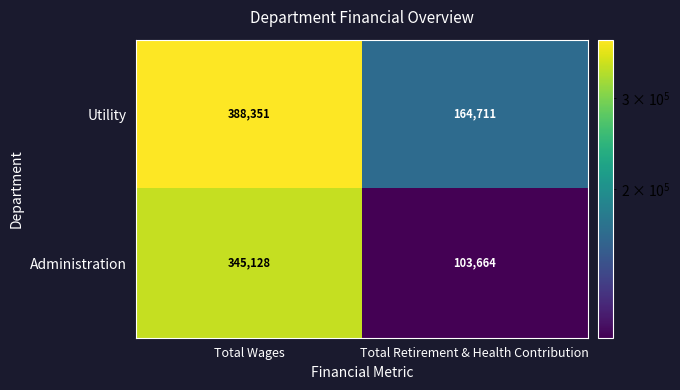

What is the sum of the Administration values at Total Wages and Total Retirement & Health Contribution?

448792